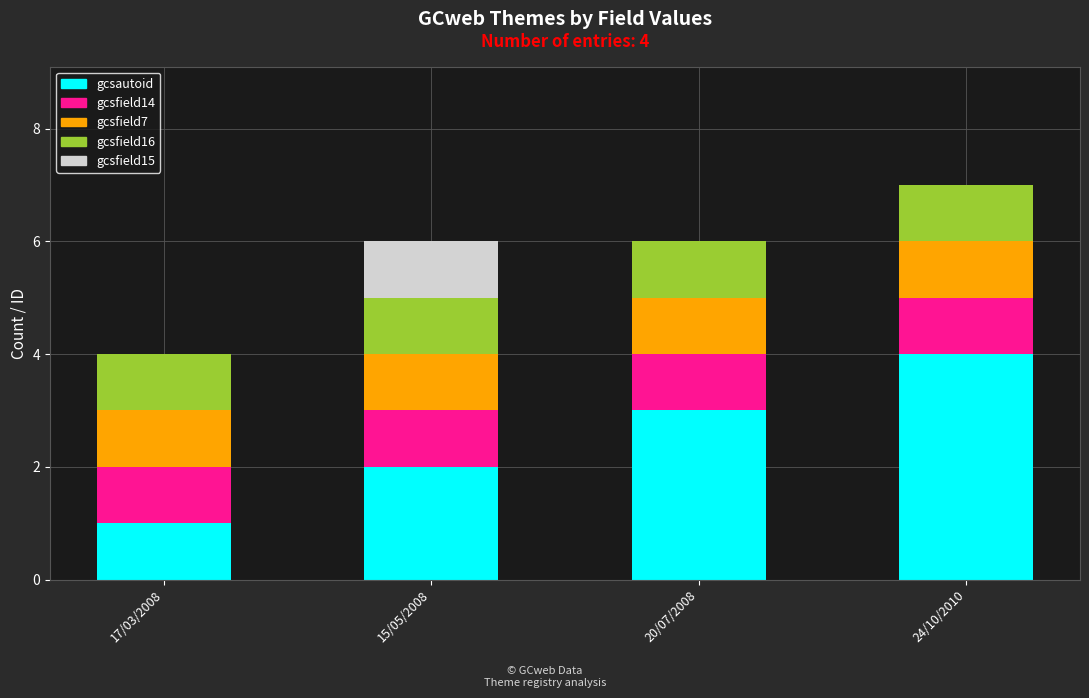

True or false: gcsautoid has a value of 2 at 15/05/2008.

True